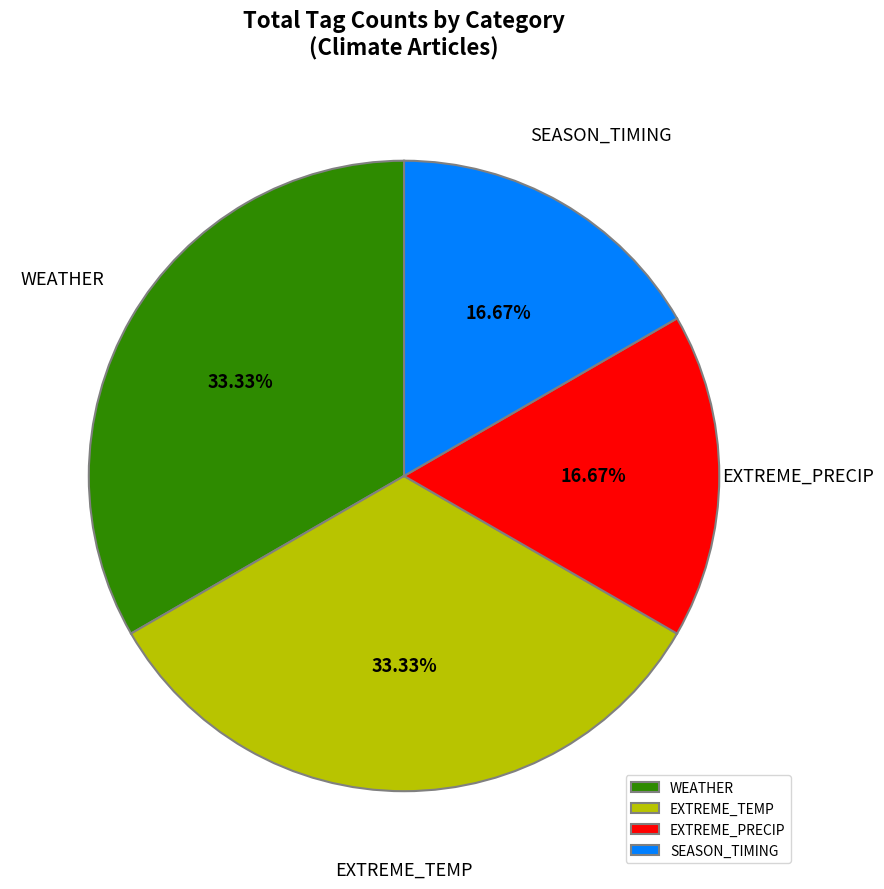

Between WEATHER and SEASON_TIMING, which is larger?

WEATHER